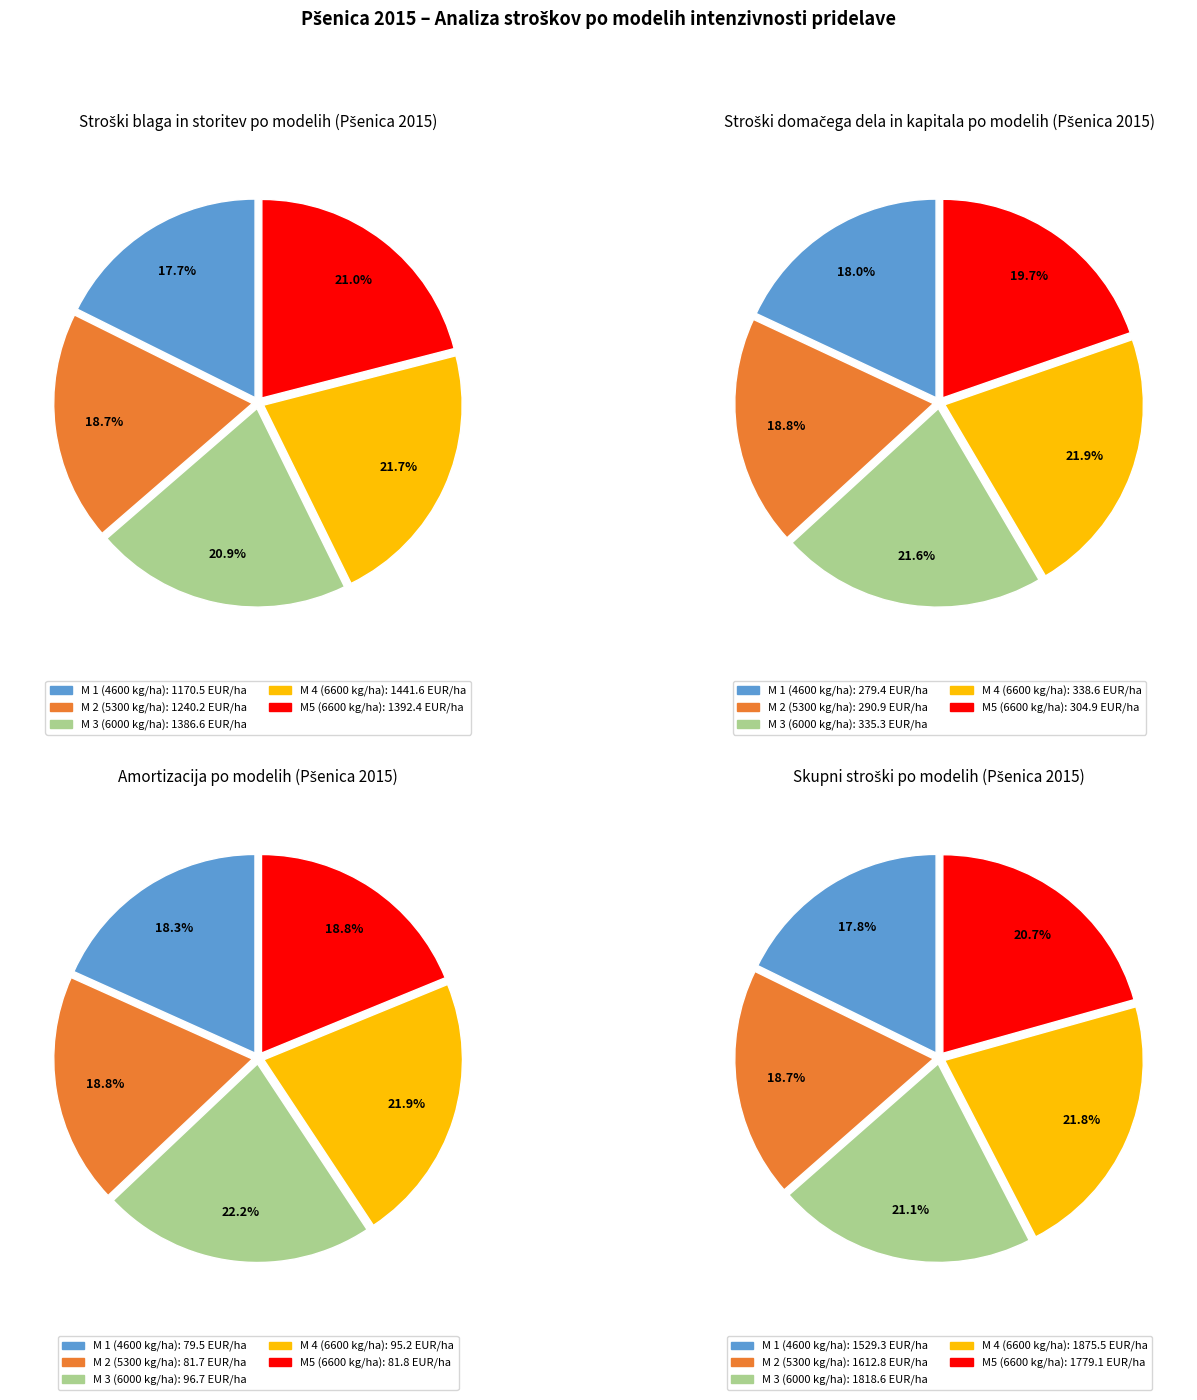

To the nearest percent, what percentage of the pie is M 2 (5300 kg/ha)?

19%